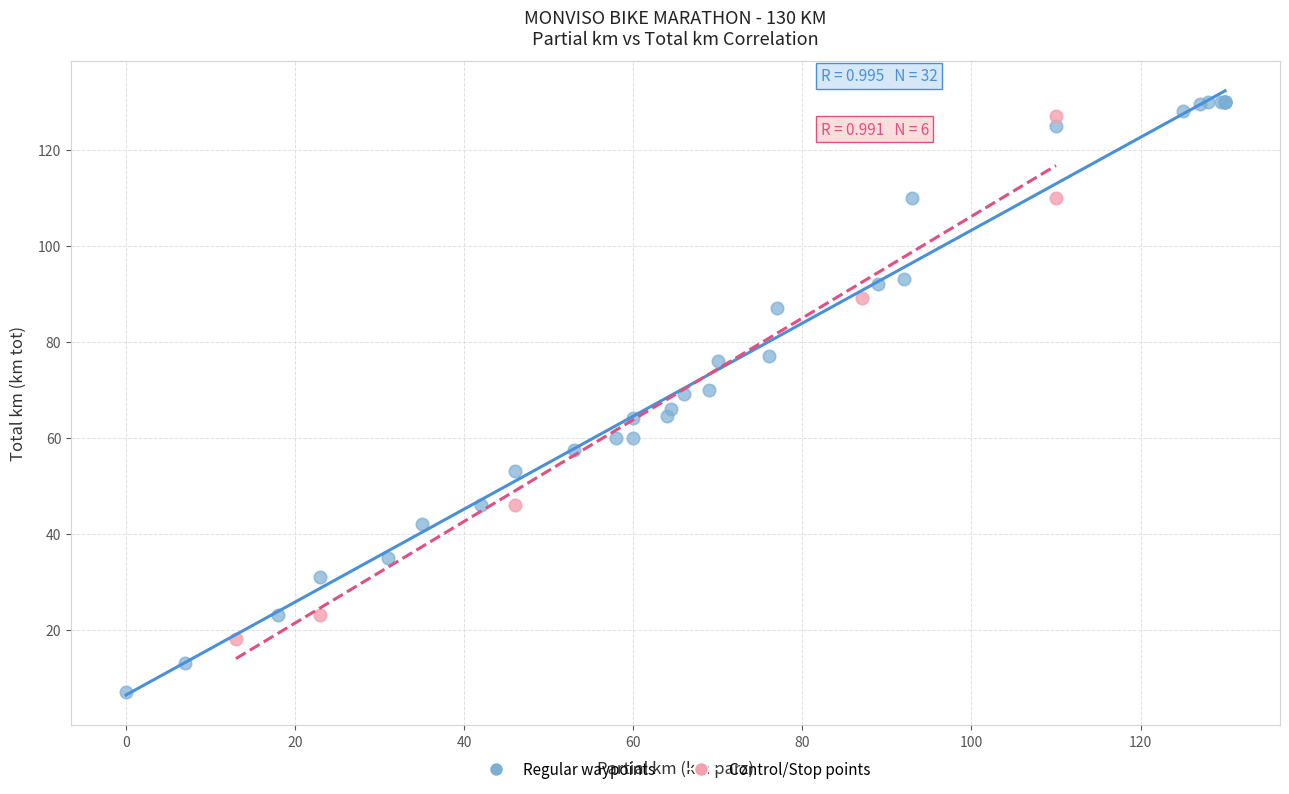

Which series has the largest Y range (max minus min)?

Regular waypoints